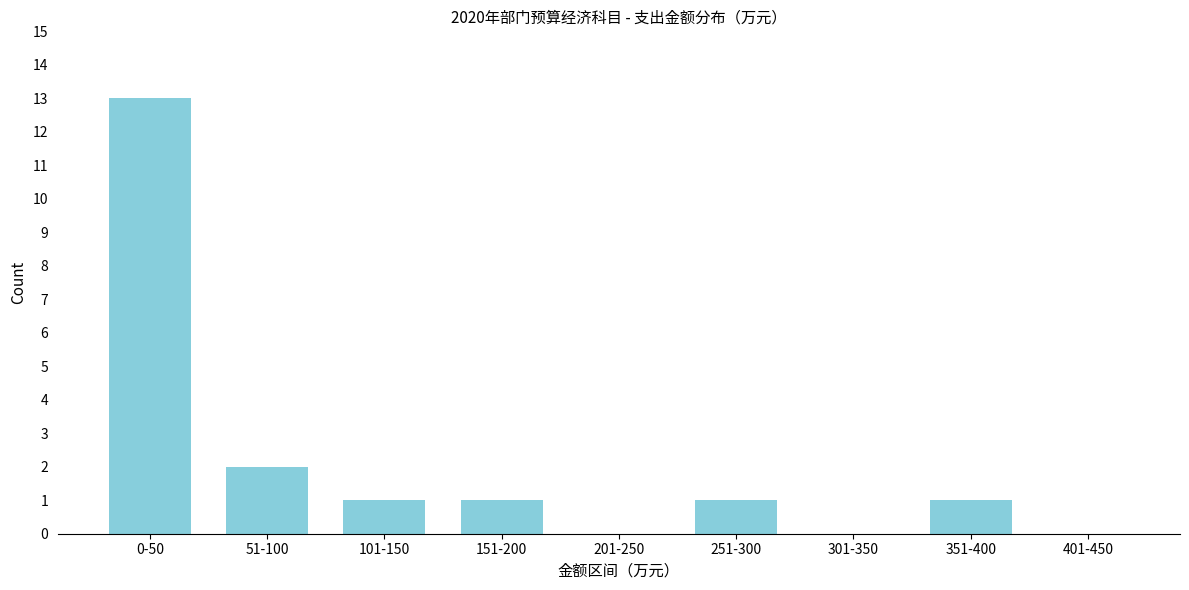

Reading left to right, list all the values displayed in this chart.

0-50=13	51-100=2	101-150=1	151-200=1	201-250=0	251-300=1	301-350=0	351-400=1	401-450=0